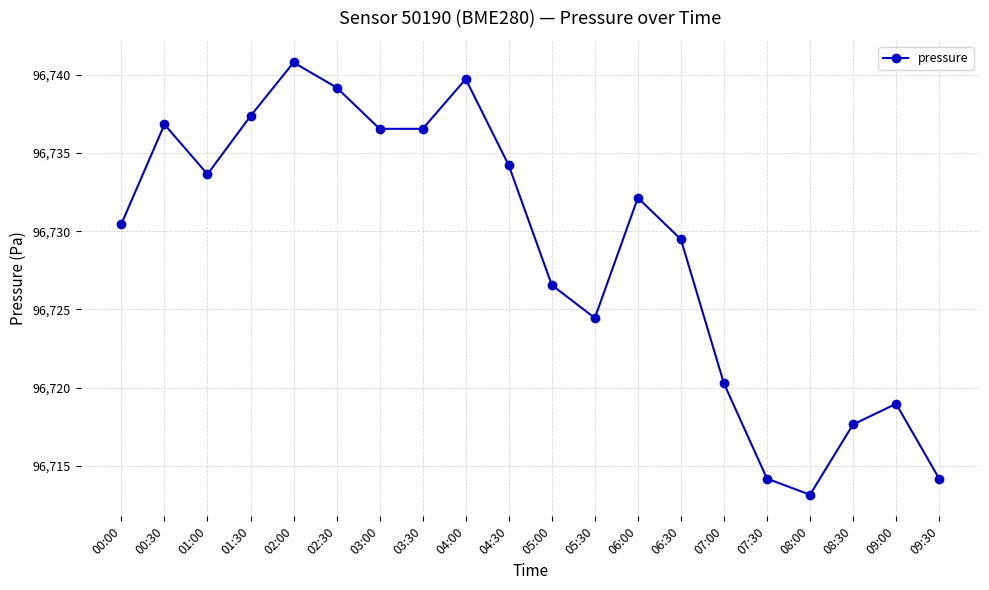

How many lines are shown in the chart?

1